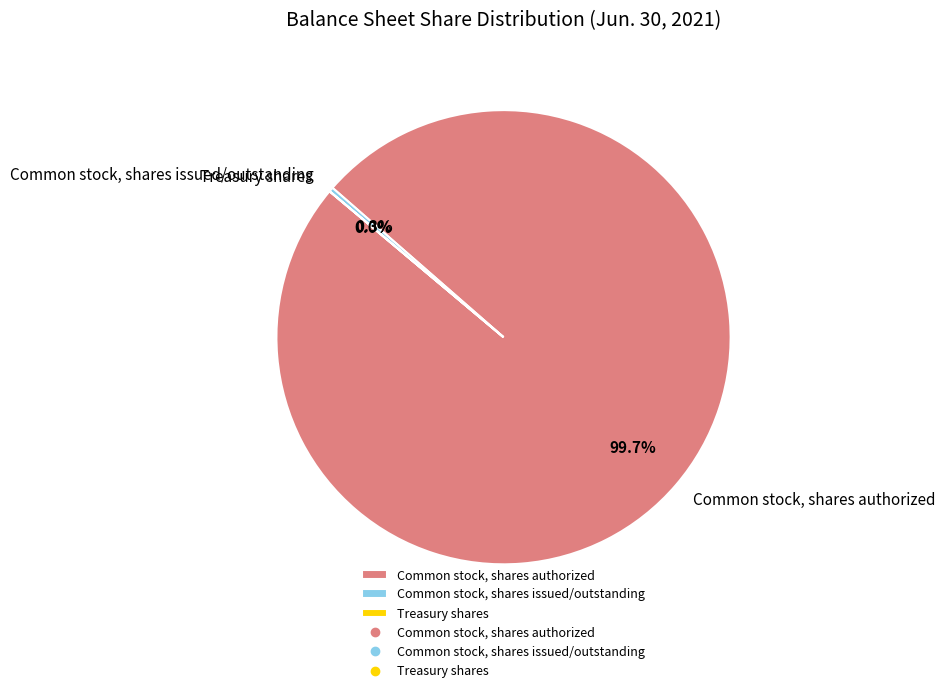

Which has a higher value, Common stock, shares authorized or Common stock, shares issued/outstanding?

Common stock, shares authorized